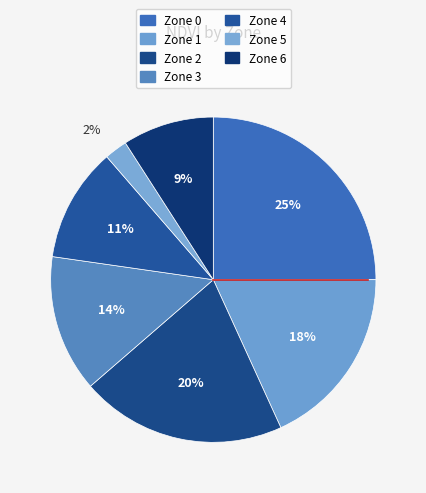

How many slices are in this pie chart?

7